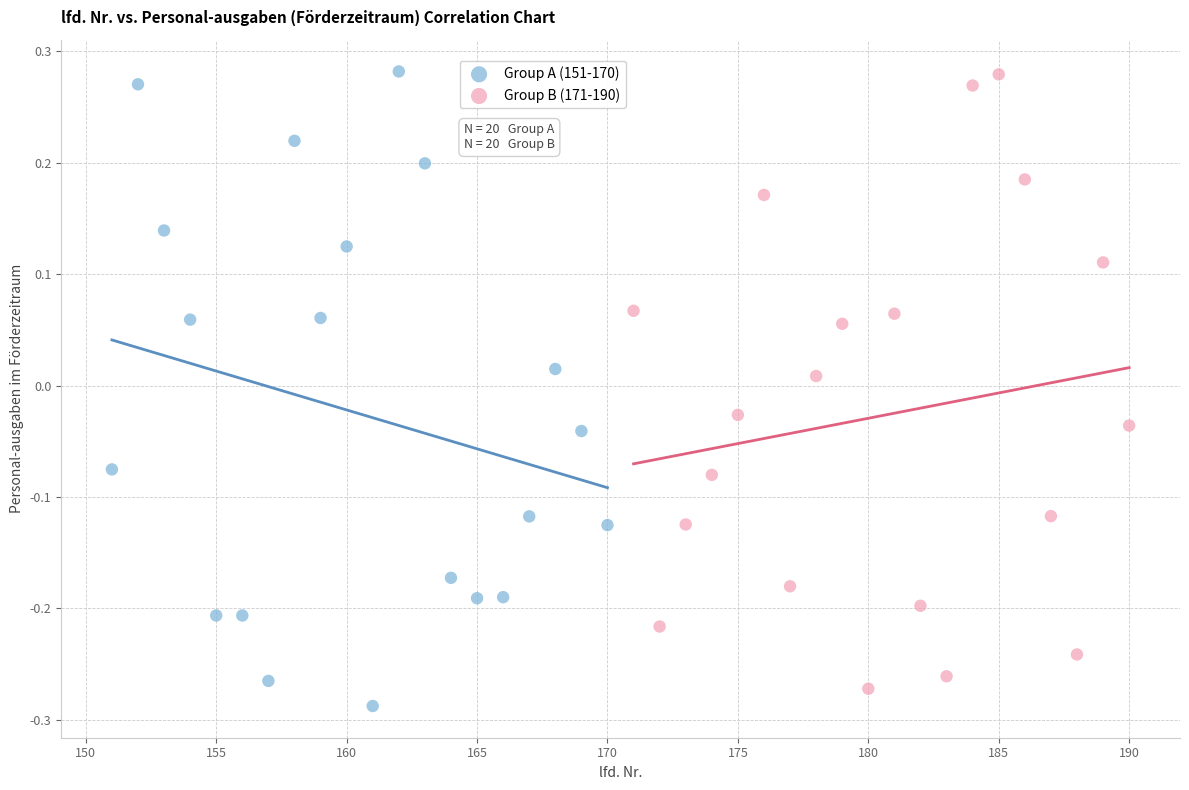

What are all the series names shown in the legend?

Group A (151-170), Group B (171-190)